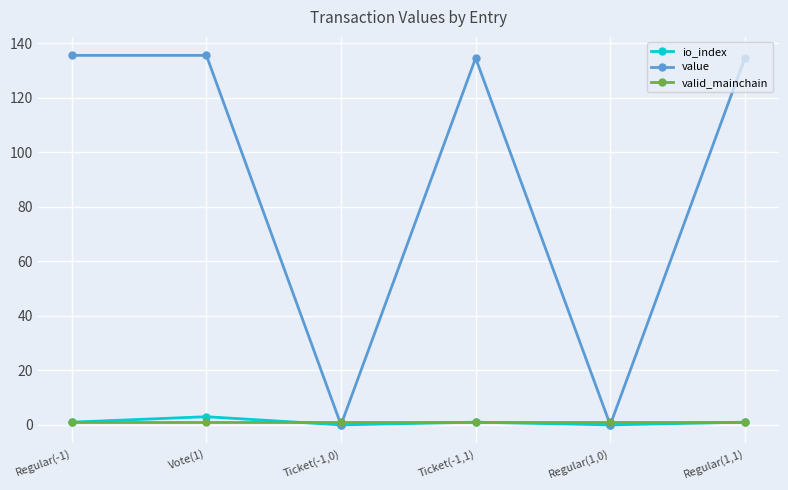

Does the chart have visible grid lines?

Yes